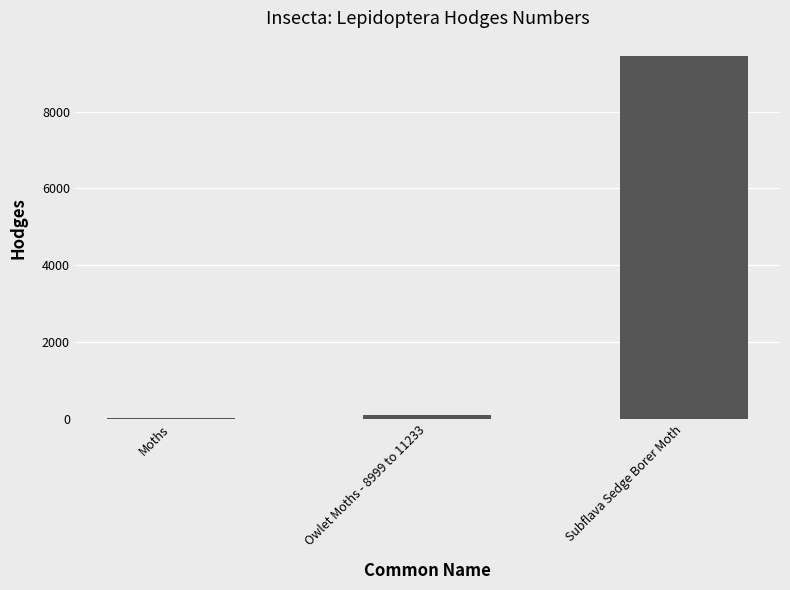

What is the sum of all values?

9572.5